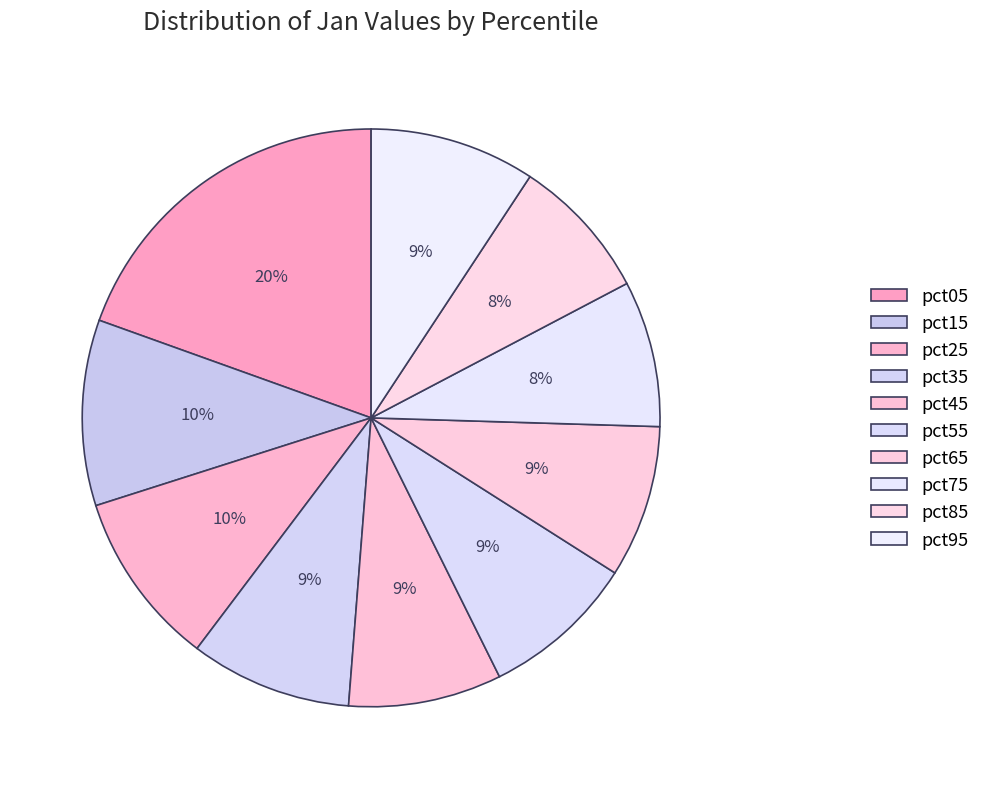

How many slices are in this pie chart?

10